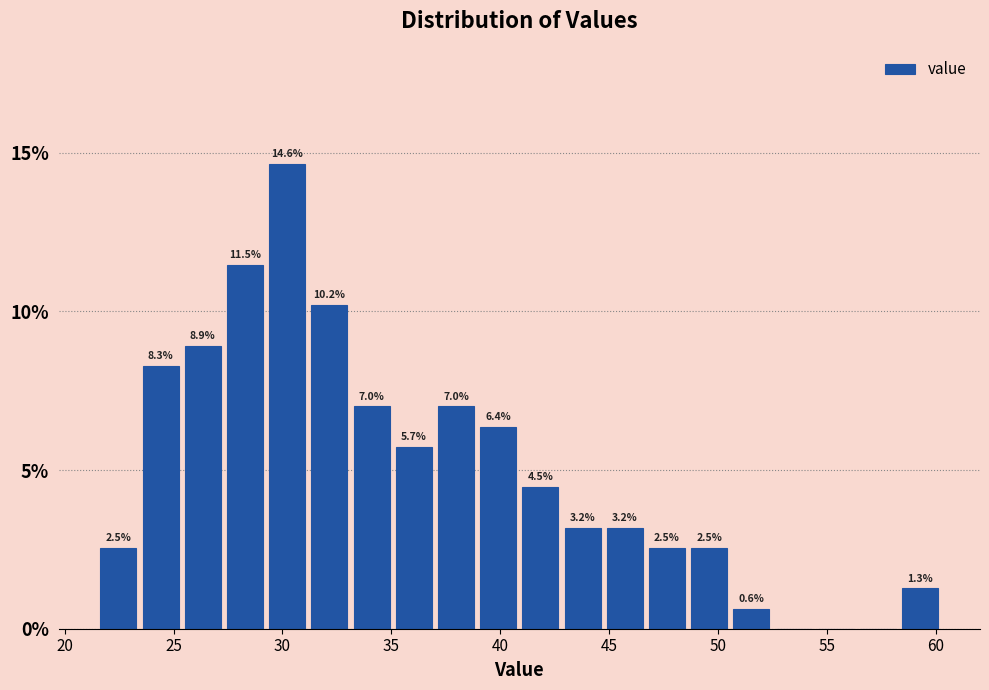

Read against the x-axis, roughly where is the centre of the tallest bar?

30.0